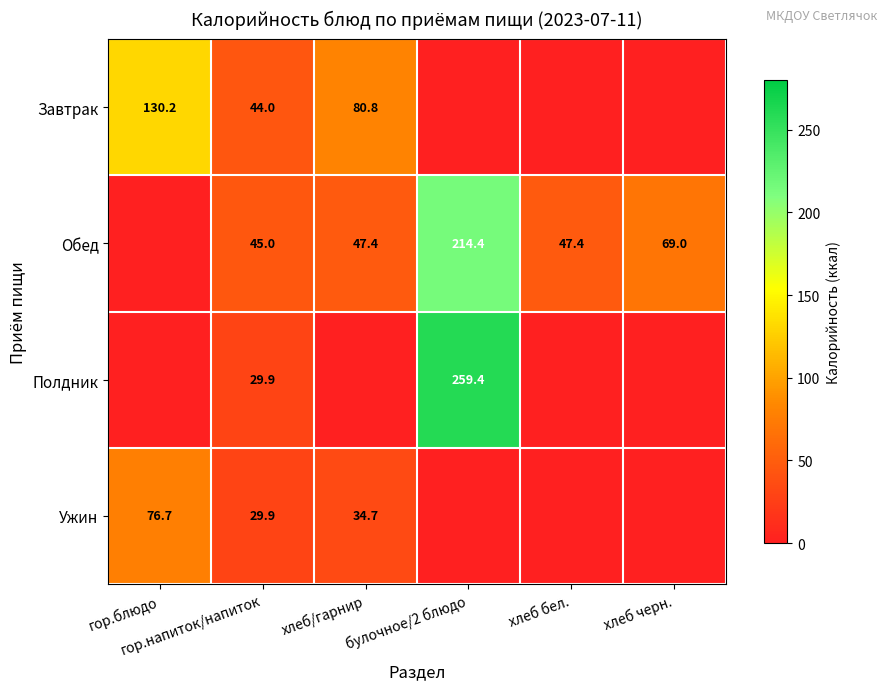

Is it true that Завтрак equals 80.8 at хлеб/гарнир?

True